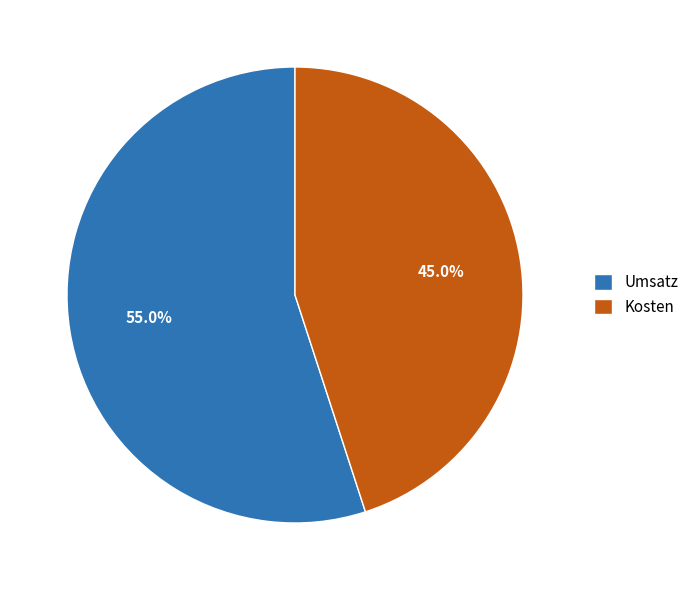

Is there any slice that represents more than half of the pie?

Yes